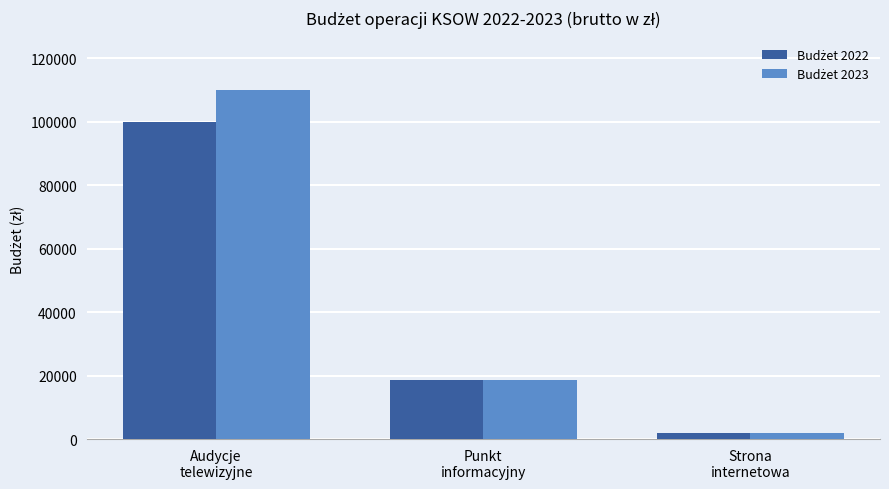

What is the label of the 2nd bar from the right?

Punkt
informacyjny